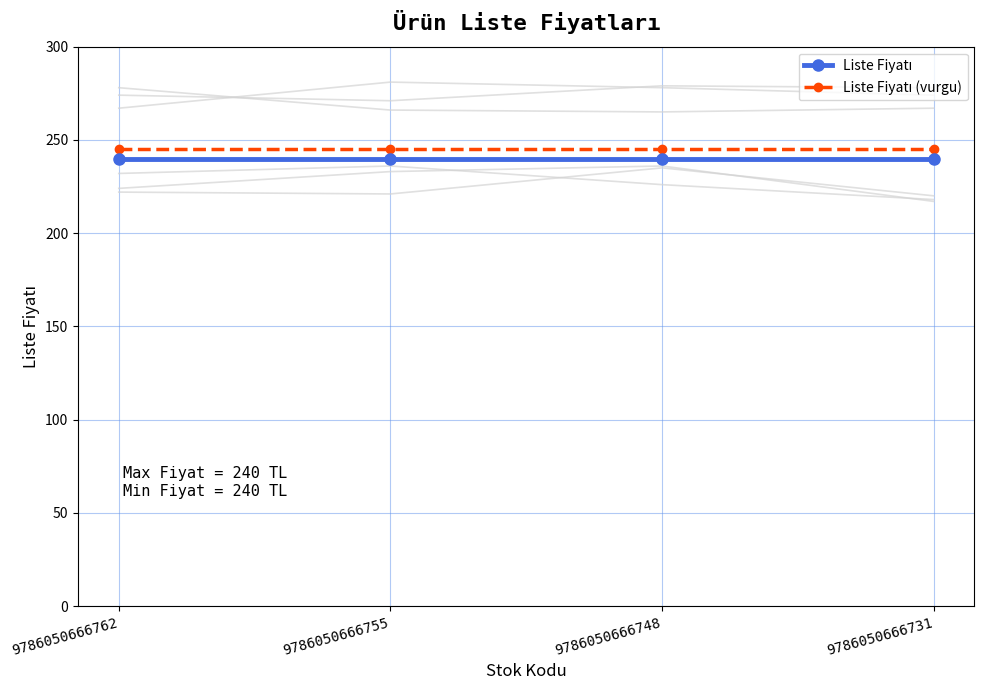

What value does the Liste Fiyatı series have at 9786050666731?

240